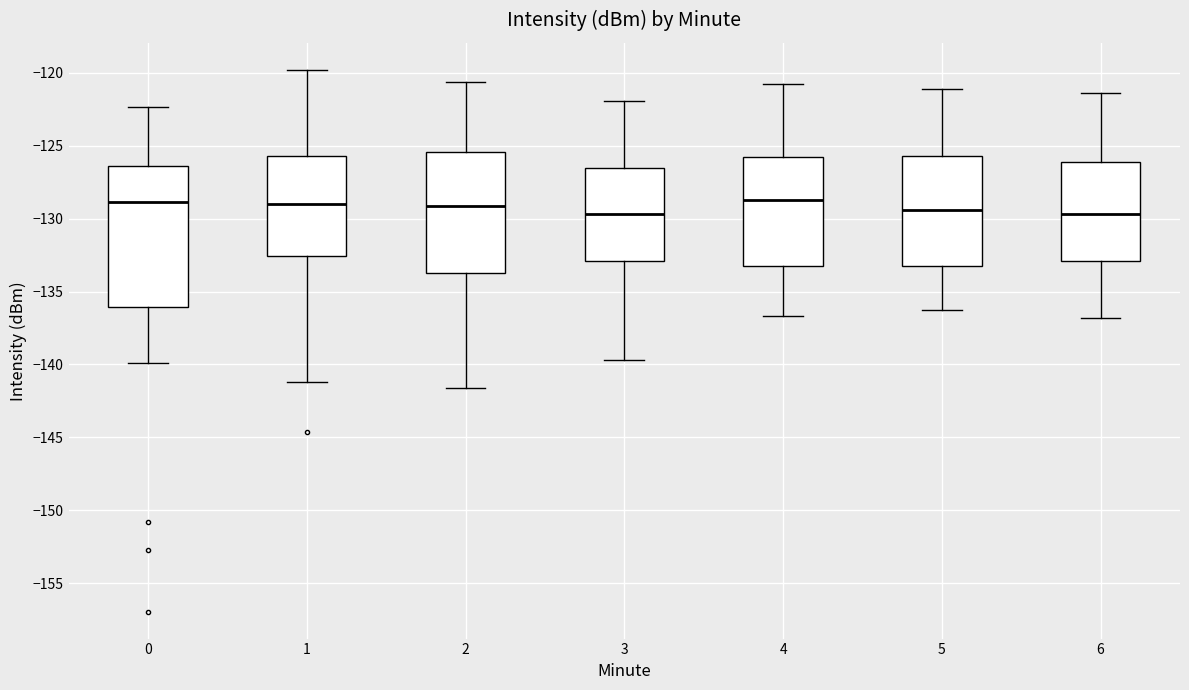

Where is the lower edge of the box at x = 3 on the y-axis? The values are not printed on the chart, so give them approximately, as read against the axis.

-133.0